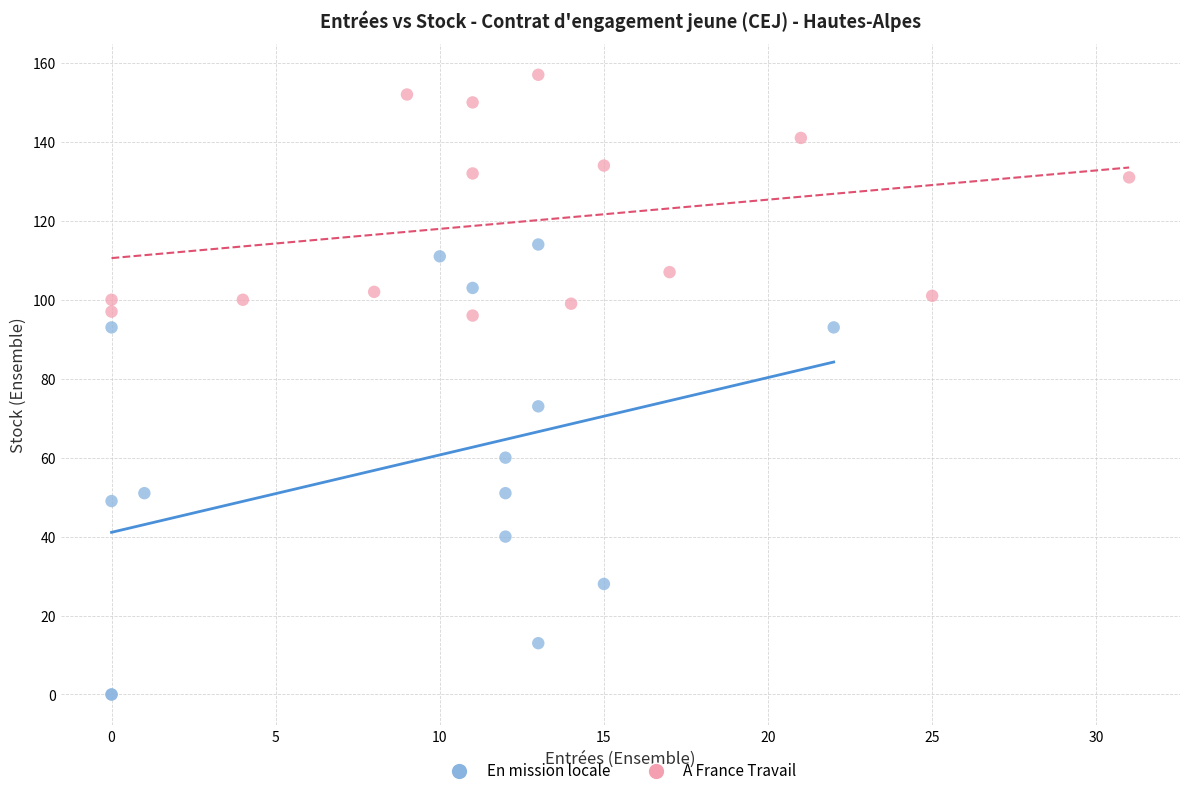

Which series has the widest spread of Y values?

En mission locale